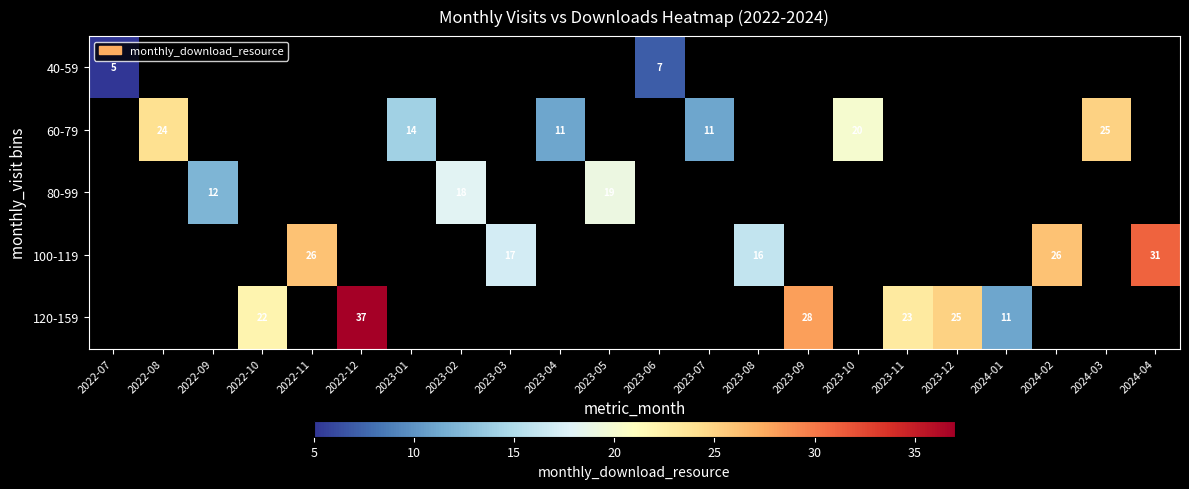

Read the 80-99 value at 2023-02.

18.0